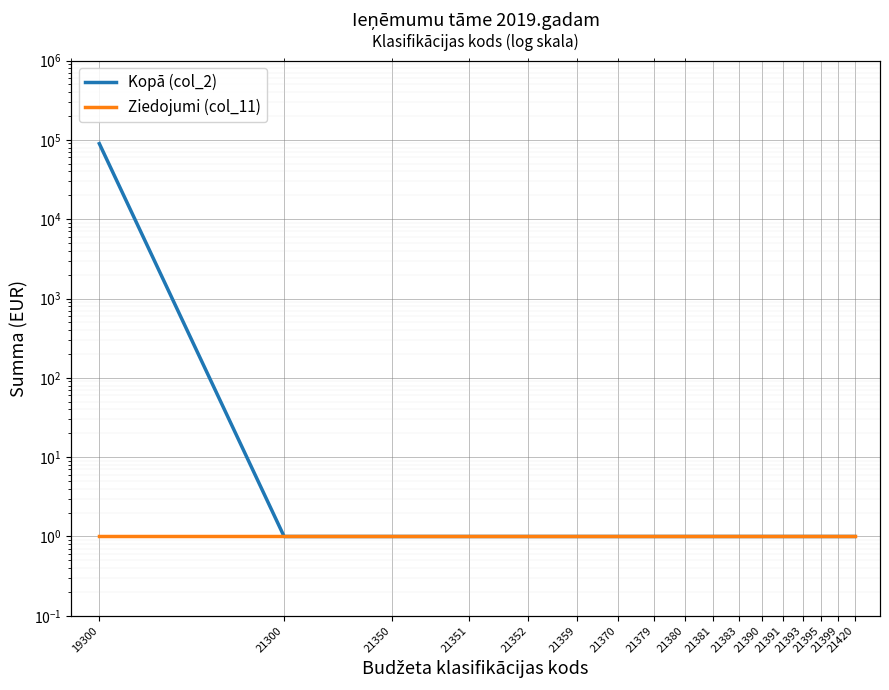

Between 21391 and 21393, which is larger?

21391